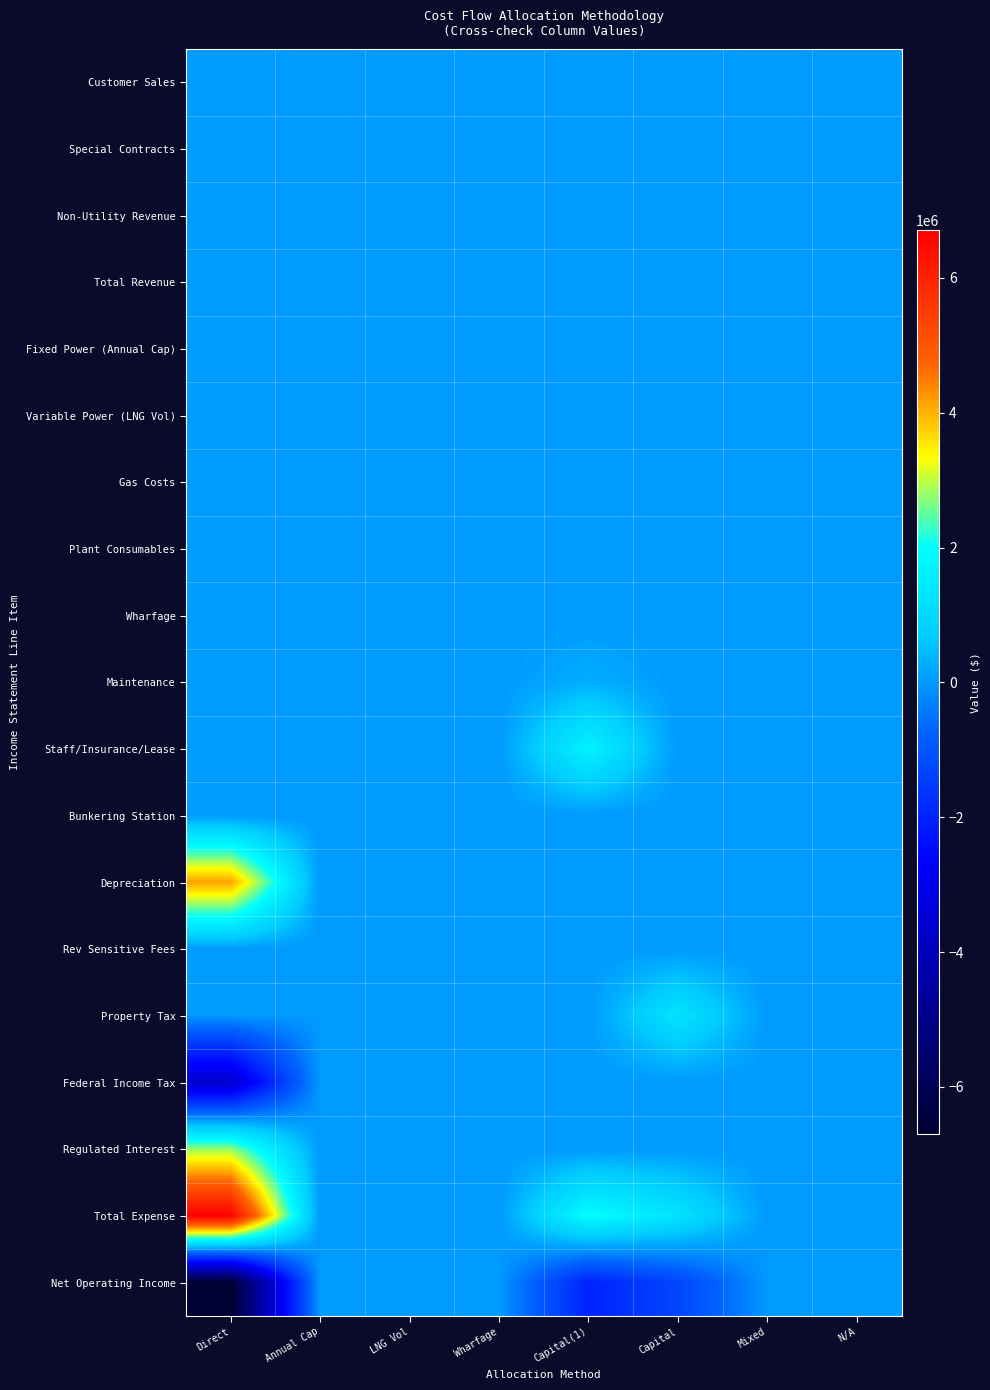

Reading left to right, what are all the values shown in this chart?

Customer Sales: Direct=0.0	Annual Cap=0.0	LNG Vol=0.0	Wharfage=0.0	Capital(1)=0.0	Capital=0.0	Mixed=0.0	N/A=0.0
Special Contracts: Direct=0.0	Annual Cap=0.0	LNG Vol=0.0	Wharfage=0.0	Capital(1)=0.0	Capital=0.0	Mixed=0.0	N/A=0.0
Non-Utility Revenue: Direct=0.0	Annual Cap=0.0	LNG Vol=0.0	Wharfage=0.0	Capital(1)=0.0	Capital=0.0	Mixed=0.0	N/A=0.0
Total Revenue: Direct=0.0	Annual Cap=0.0	LNG Vol=0.0	Wharfage=0.0	Capital(1)=0.0	Capital=0.0	Mixed=0.0	N/A=0.0
Fixed Power (Annual Cap): Direct=0.0	Annual Cap=0.0	LNG Vol=0.0	Wharfage=0.0	Capital(1)=0.0	Capital=0.0	Mixed=0.0	N/A=0.0
Variable Power (LNG Vol): Direct=0.0	Annual Cap=0.0	LNG Vol=0.0	Wharfage=0.0	Capital(1)=0.0	Capital=0.0	Mixed=0.0	N/A=0.0
Gas Costs: Direct=0.0	Annual Cap=0.0	LNG Vol=0.0	Wharfage=0.0	Capital(1)=0.0	Capital=0.0	Mixed=0.0	N/A=0.0
Plant Consumables: Direct=0.0	Annual Cap=0.0	LNG Vol=0.0	Wharfage=0.0	Capital(1)=0.0	Capital=0.0	Mixed=0.0	N/A=0.0
Wharfage: Direct=0.0	Annual Cap=0.0	LNG Vol=0.0	Wharfage=0.0	Capital(1)=0.0	Capital=0.0	Mixed=0.0	N/A=0.0
Maintenance: Direct=0.0	Annual Cap=0.0	LNG Vol=0.0	Wharfage=0.0	Capital(1)=279510.5	Capital=0.0	Mixed=0.0	N/A=0.0
Staff/Insurance/Lease: Direct=0.0	Annual Cap=0.0	LNG Vol=0.0	Wharfage=0.0	Capital(1)=1715608.6	Capital=0.0	Mixed=0.0	N/A=0.0
Bunkering Station: Direct=0.0	Annual Cap=0.0	LNG Vol=0.0	Wharfage=0.0	Capital(1)=0.0	Capital=0.0	Mixed=0.0	N/A=0.0
Depreciation: Direct=4152324.5	Annual Cap=0.0	LNG Vol=0.0	Wharfage=0.0	Capital(1)=0.0	Capital=0.0	Mixed=0.0	N/A=0.0
Rev Sensitive Fees: Direct=0.0	Annual Cap=0.0	LNG Vol=0.0	Wharfage=0.0	Capital(1)=0.0	Capital=0.0	Mixed=0.0	N/A=0.0
Property Tax: Direct=0.0	Annual Cap=0.0	LNG Vol=0.0	Wharfage=0.0	Capital(1)=0.0	Capital=1295335.2	Mixed=0.0	N/A=0.0
Federal Income Tax: Direct=-3610163.4	Annual Cap=0.0	LNG Vol=0.0	Wharfage=0.0	Capital(1)=0.0	Capital=0.0	Mixed=0.0	N/A=0.0
Regulated Interest: Direct=2791655.6	Annual Cap=0.0	LNG Vol=0.0	Wharfage=0.0	Capital(1)=0.0	Capital=0.0	Mixed=0.0	N/A=0.0
Total Expense: Direct=6704589.1	Annual Cap=0.0	LNG Vol=0.0	Wharfage=0.0	Capital(1)=1995119.1	Capital=1295335.2	Mixed=0.0	N/A=0.0
Net Operating Income: Direct=-6704589.1	Annual Cap=0.0	LNG Vol=0.0	Wharfage=0.0	Capital(1)=-1995119.1	Capital=-1295335.2	Mixed=0.0	N/A=0.0